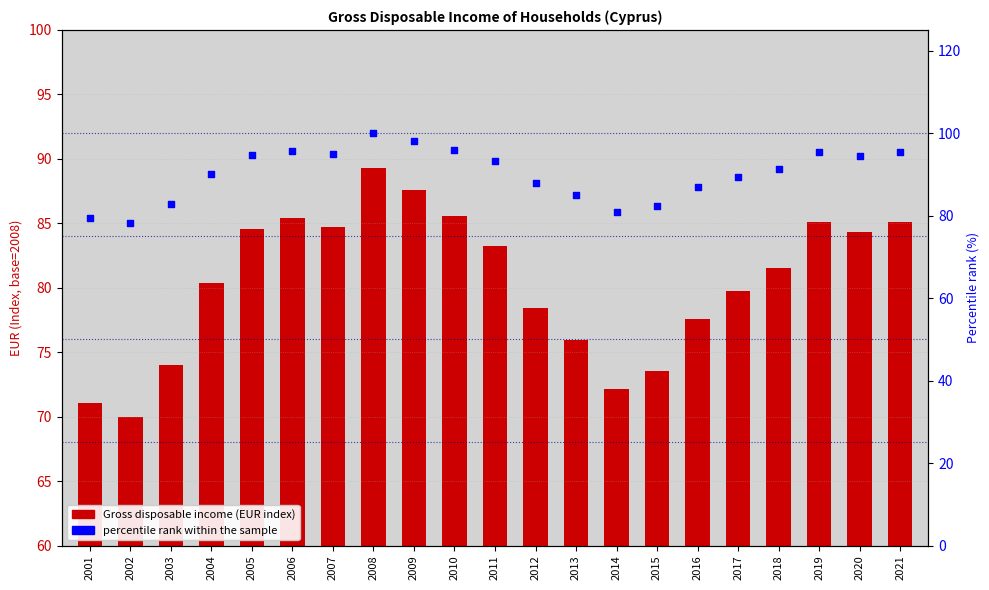

Which series has the largest total across all categories?

percentile rank within the sample